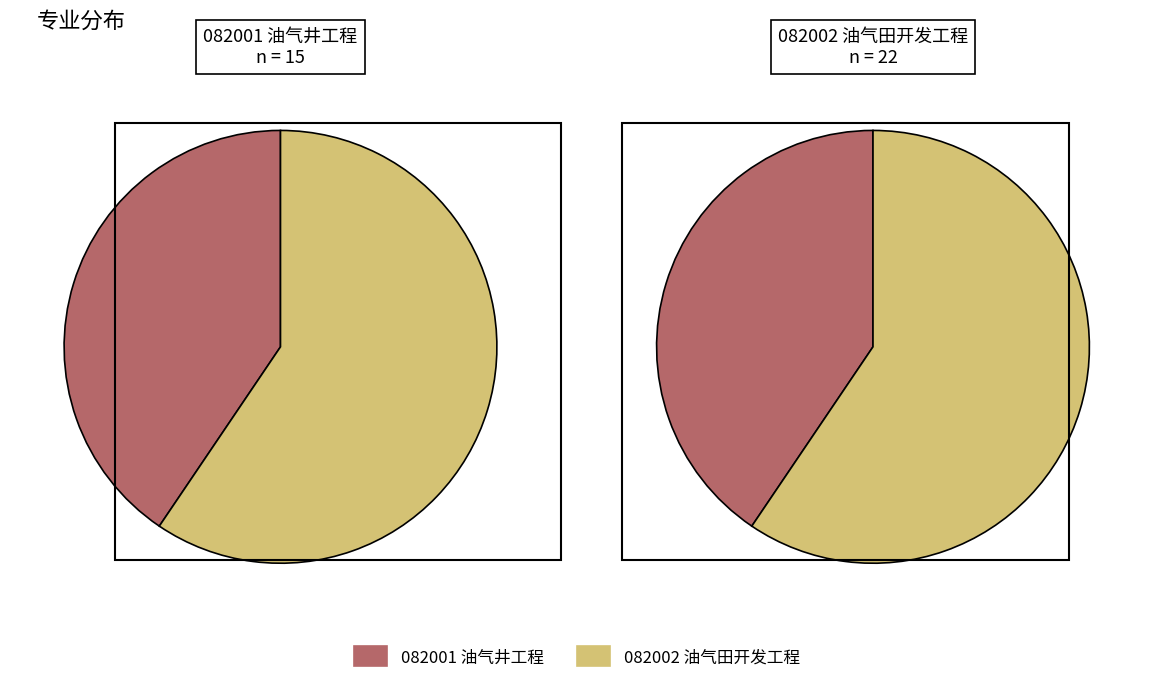

What is the ratio of the value at 082001 油气井工程 to the value at 082002 油气田开发工程?

0.7